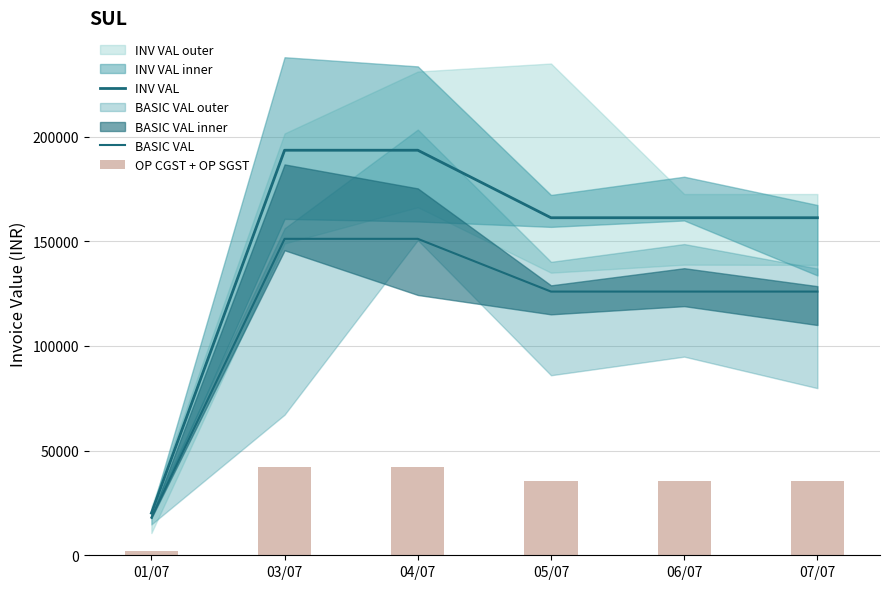

Which has a higher value, 01/07 or 05/07?

05/07